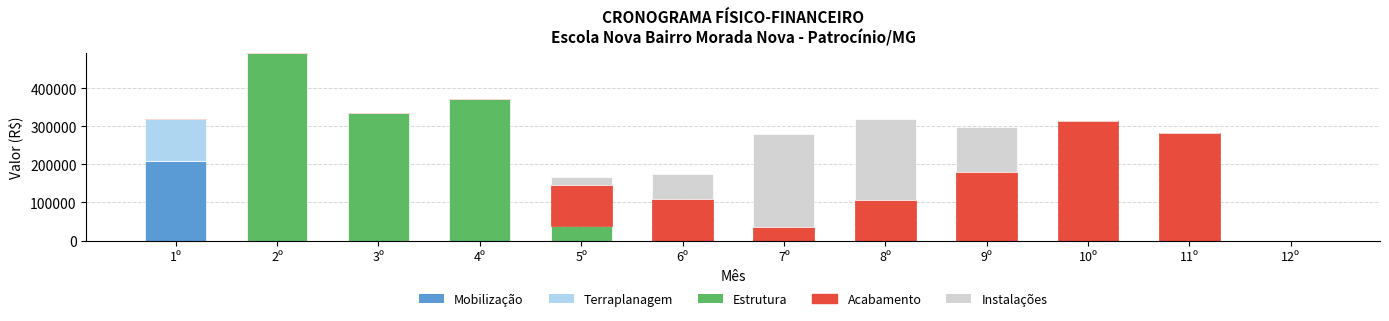

What is the maximum value for Mobilização?

209760.3